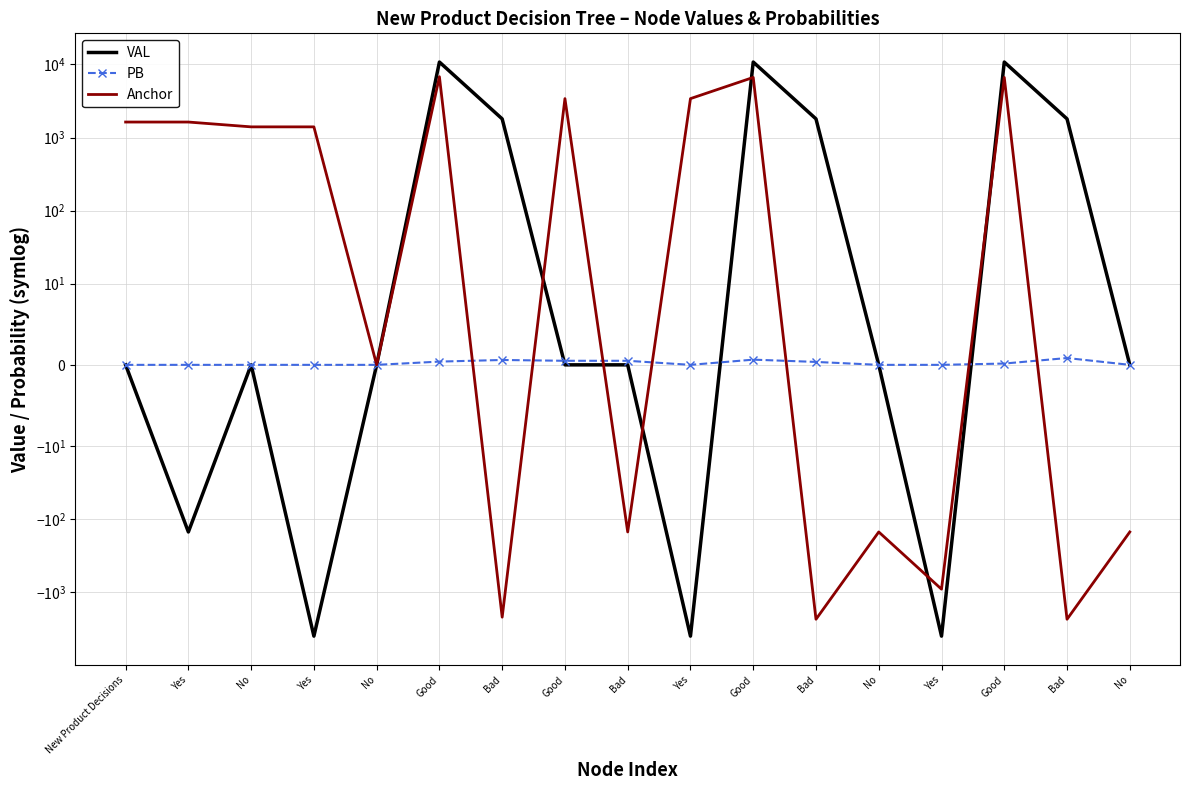

Is it true that Anchor equals -32.6 at Bad?

False